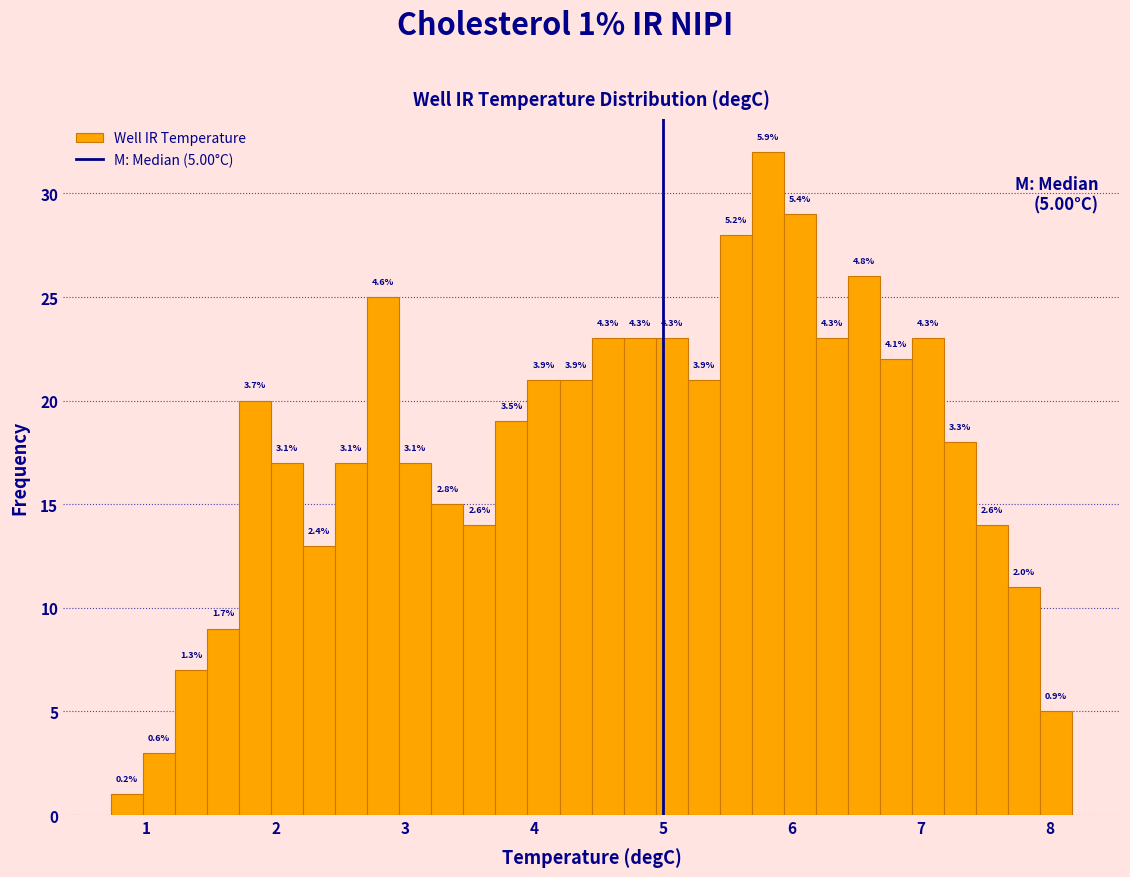

Around what value on the x-axis is the tallest bar? Give the approximate position of its centre, as read against the axis.

5.8